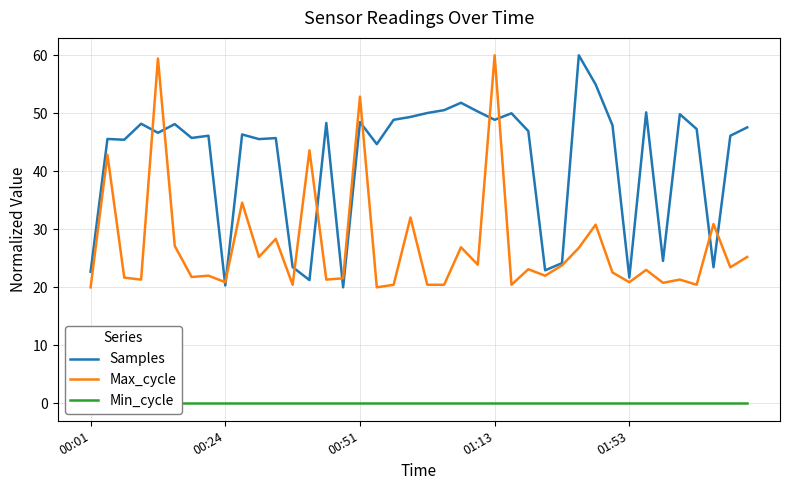

Rank the series by their maximum value, from highest to lowest.

Samples, Max_cycle, Min_cycle